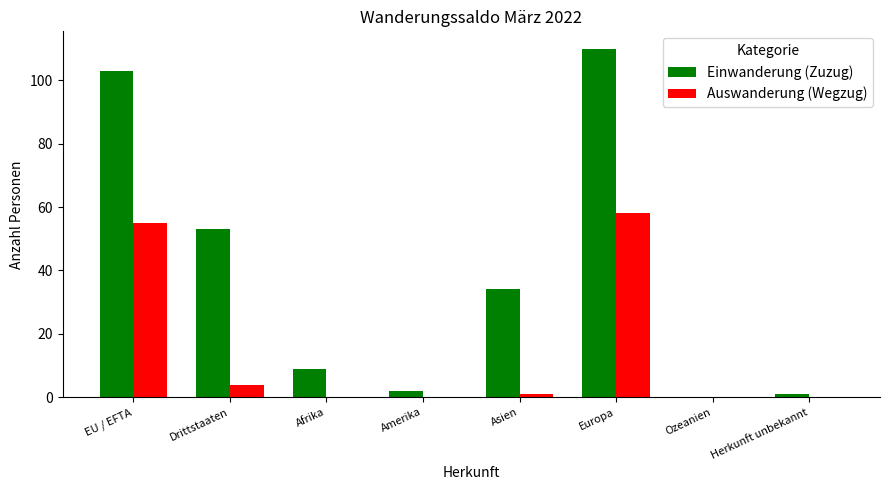

What is the sum of all Einwanderung (Zuzug) values?

312